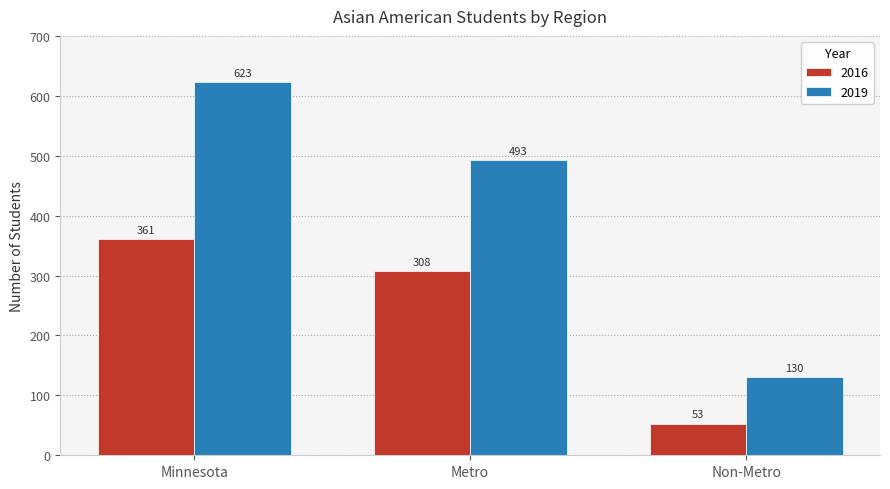

Are the bars horizontal?

No